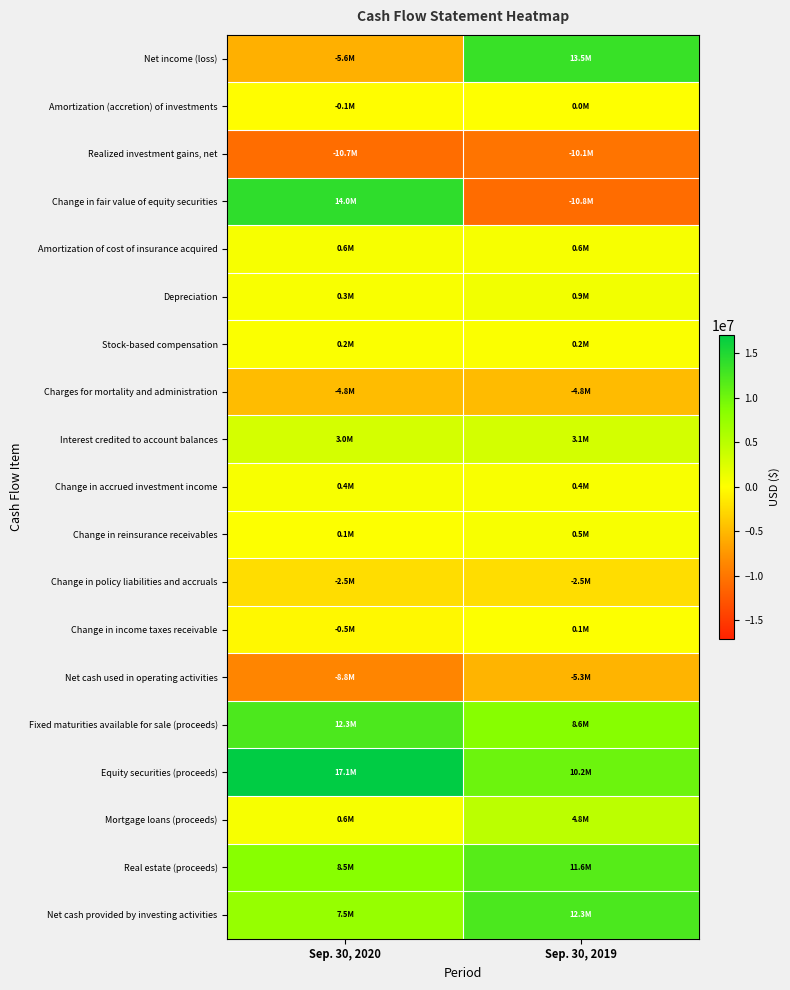

At Sep. 30, 2020, list the series in order from smallest to largest.

Realized investment gains, net, Net cash used in operating activities, Net income (loss), Charges for mortality and administration, Change in policy liabilities and accruals, Change in income taxes receivable, Amortization (accretion) of investments, Change in reinsurance receivables, Stock-based compensation, Depreciation, Change in accrued investment income, Mortgage loans (proceeds), Amortization of cost of insurance acquired, Interest credited to account balances, Net cash provided by investing activities, Real estate (proceeds), Fixed maturities available for sale (proceeds), Change in fair value of equity securities, Equity securities (proceeds)